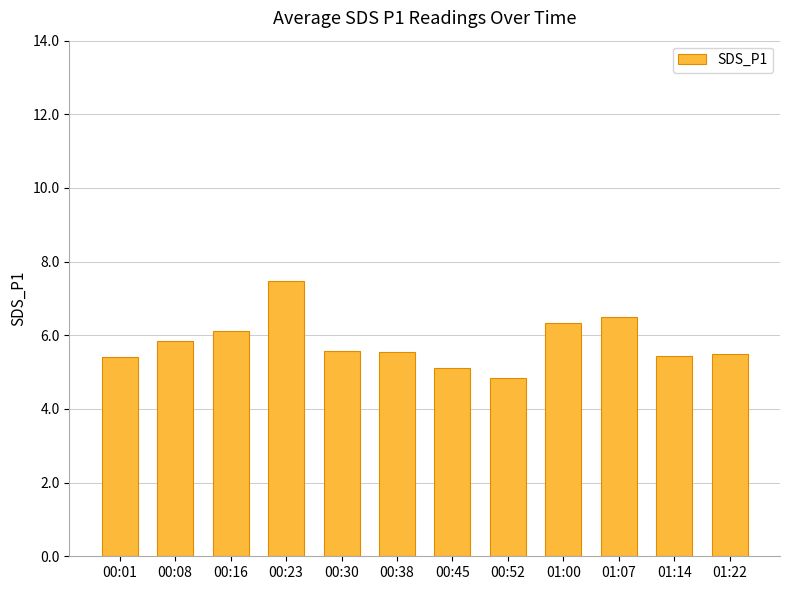

What is the change in value from 00:23 to 00:45?

-2.4